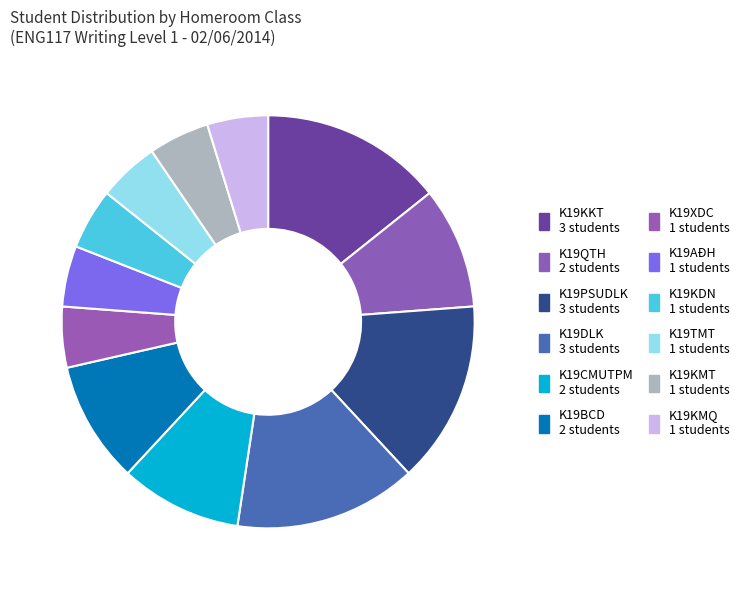

Which category has the smallest portion of the pie?

K19TMT